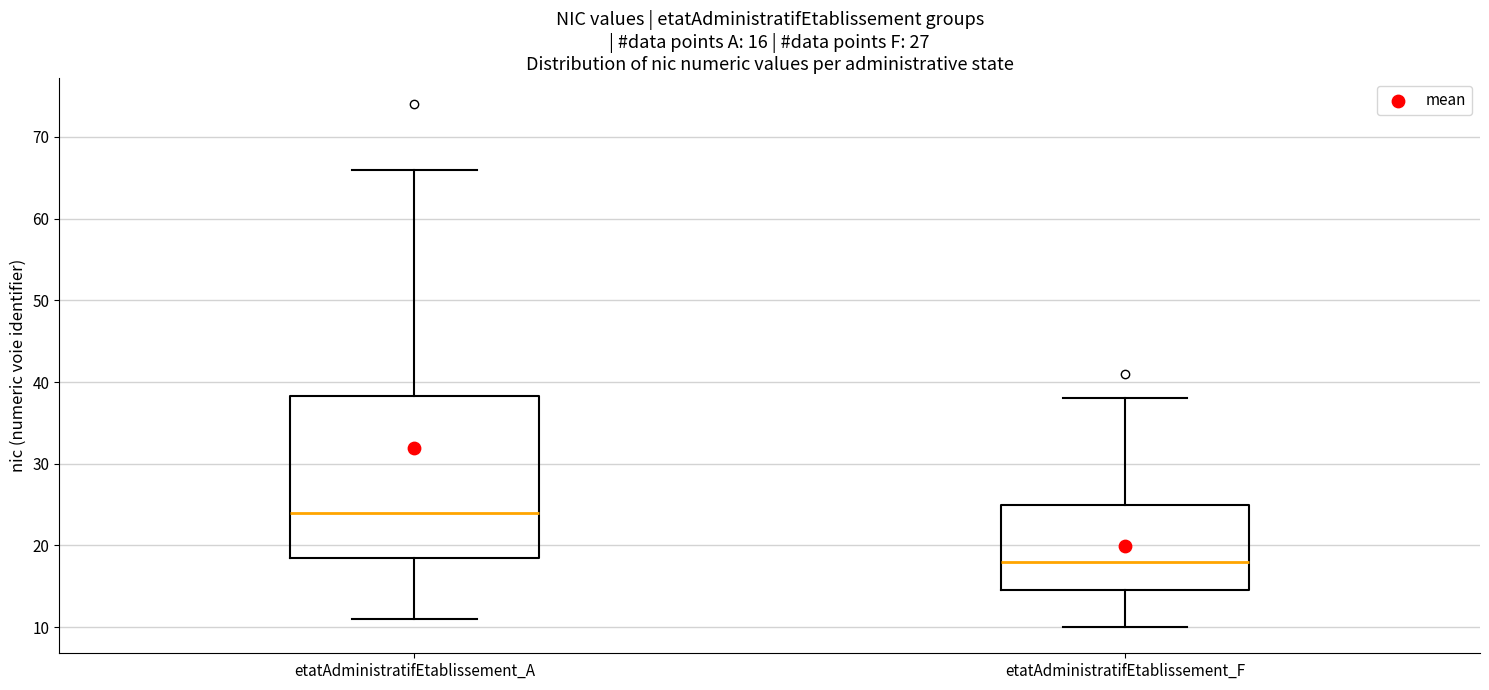

Comparing the boxes themselves (not the whiskers), which one is the tallest?

etatAdministratifEtablissement_A